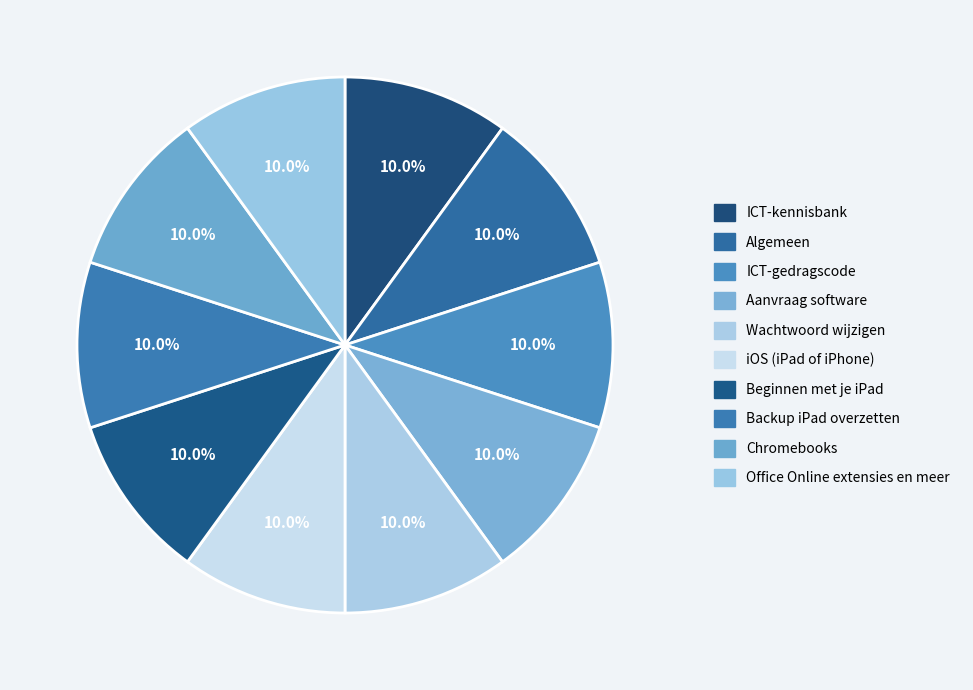

How many slices are in this pie chart?

10